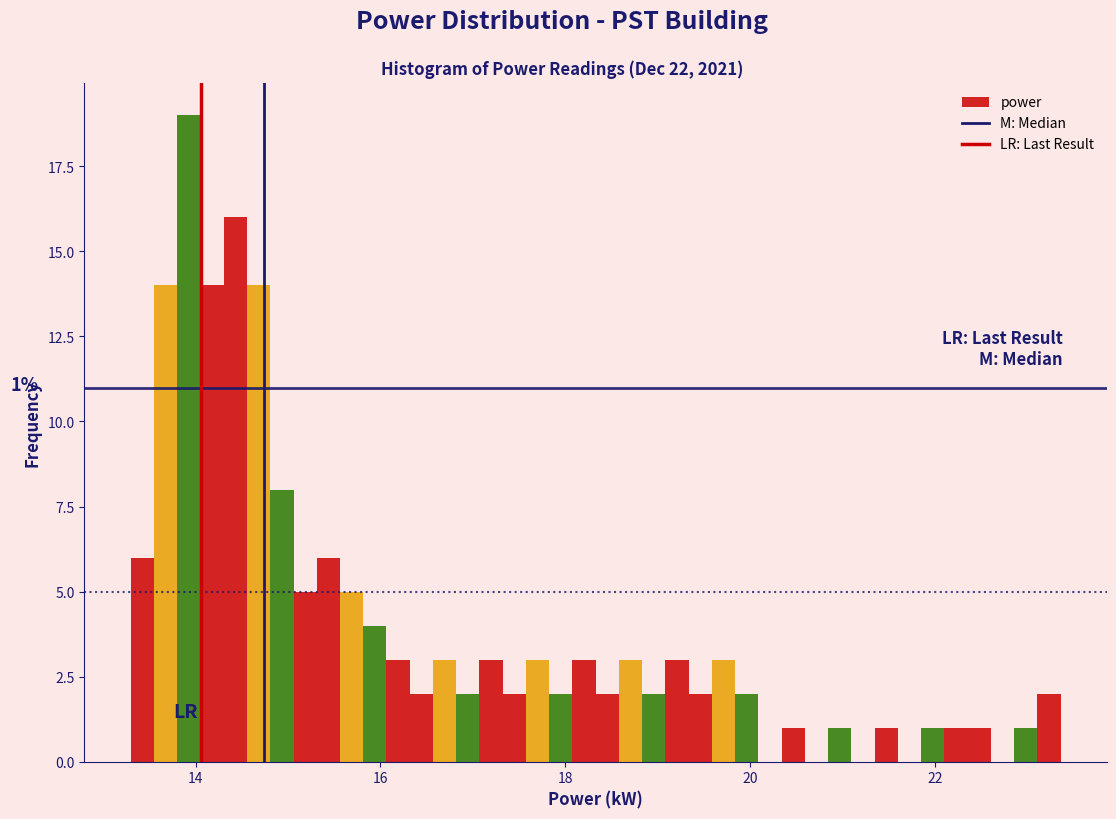

Around what value on the x-axis is the tallest bar? Give the approximate position of its centre, as read against the axis.

14.0